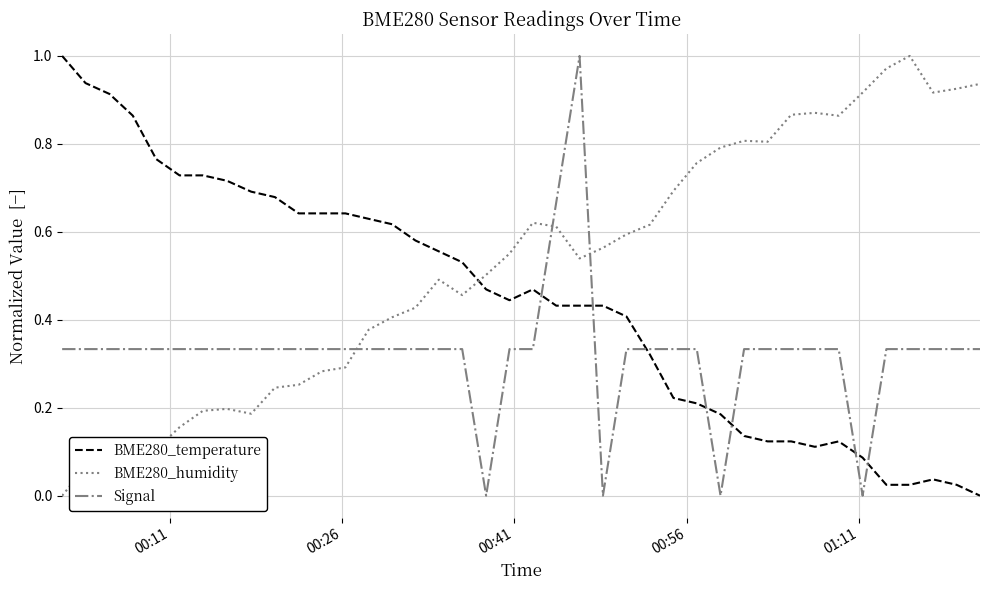

Rank the series by their average value, from highest to lowest.

BME280_humidity, BME280_temperature, Signal